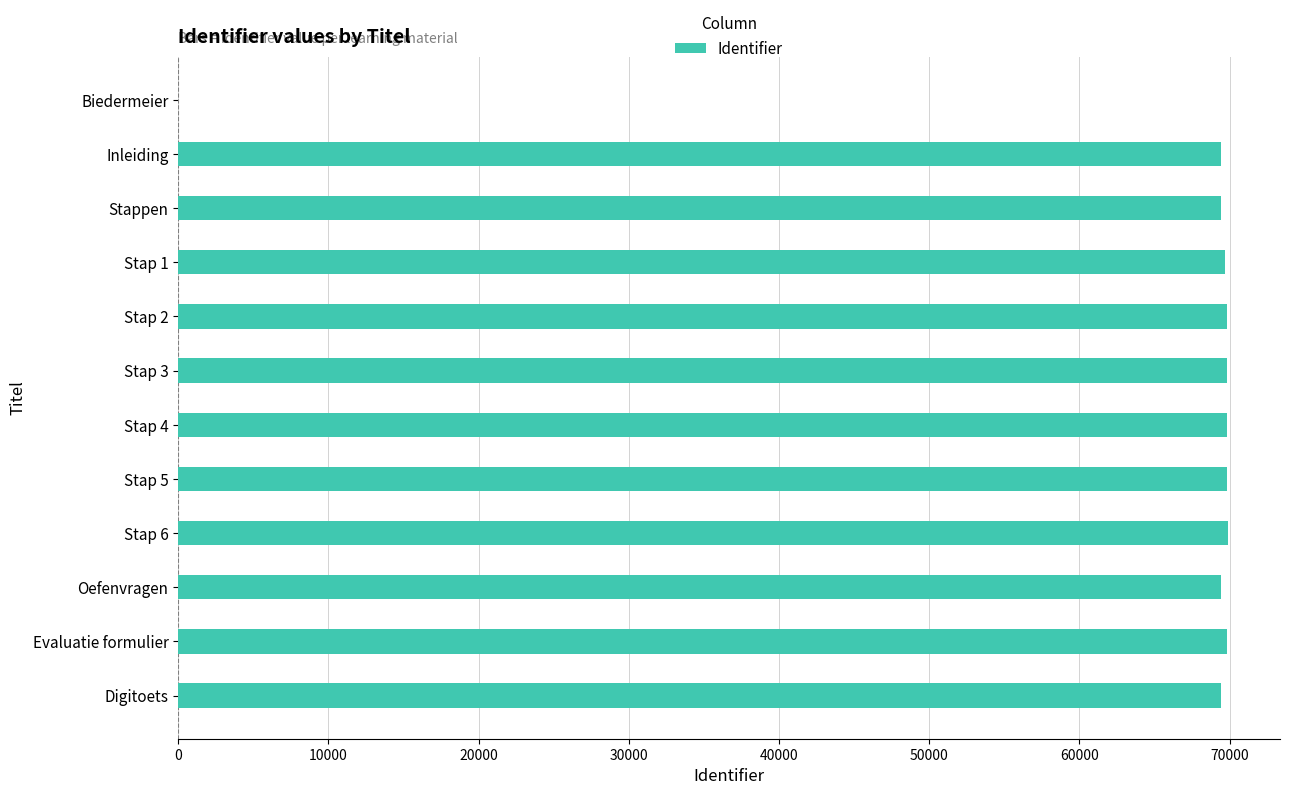

What is the sum of all values?

766346